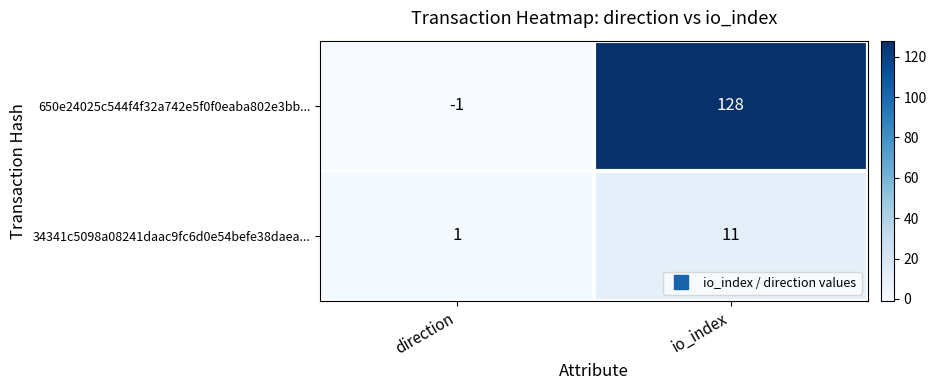

Is the value of 650e24025c544f4f32a742e5f0f0eaba802e3bb... at direction greater than the value of 34341c5098a08241daac9fc6d0e54befe38daea... at io_index?

No